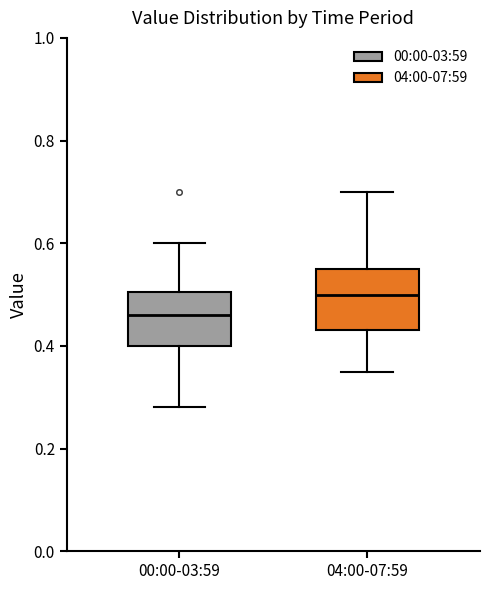

Reading left to right, read every box against the y-axis: the position of its median line, the range the box covers, and the ends of its whiskers. The values are not printed on the chart, so give them approximately, as read against the axis.

00:00-03:59: median 0.46, box 0.40 to 0.50, whiskers 0.28 to 0.60
04:00-07:59: median 0.50, box 0.44 to 0.56, whiskers 0.36 to 0.70